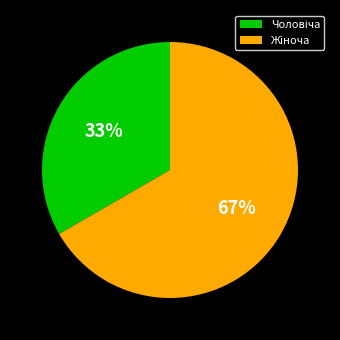

Is there a majority slice in this chart?

Yes